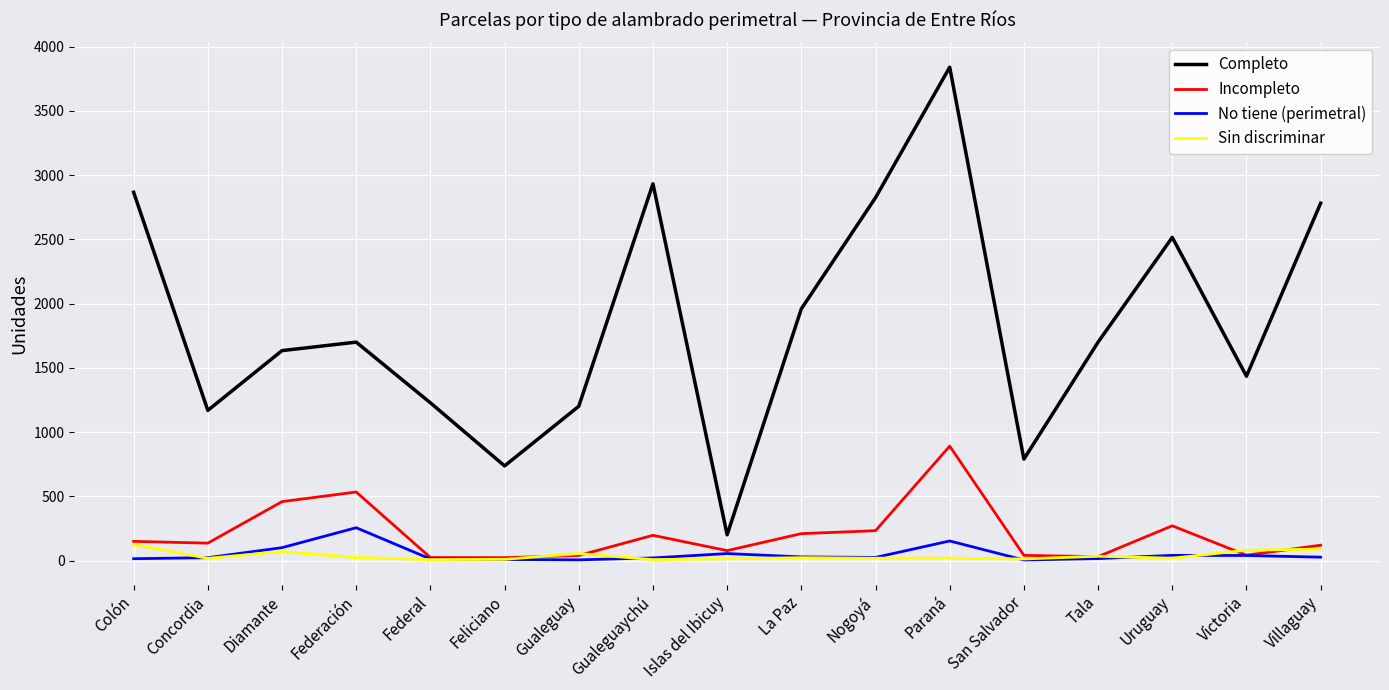

What is the total value across all series at Tala?

1781